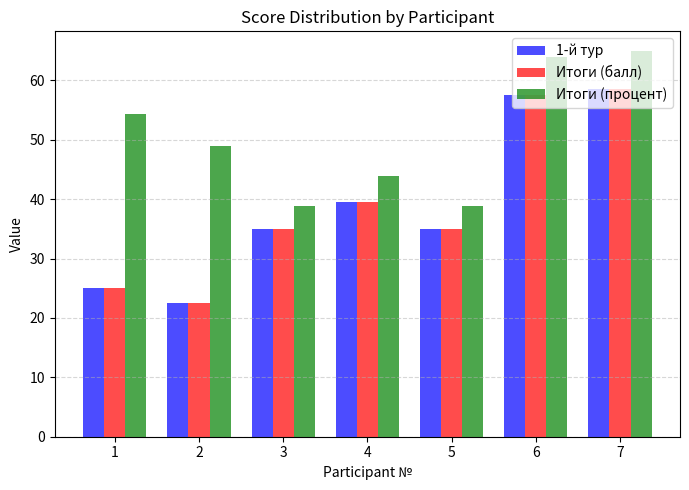

Is it true that 1-й тур equals 93.4 at 7?

False